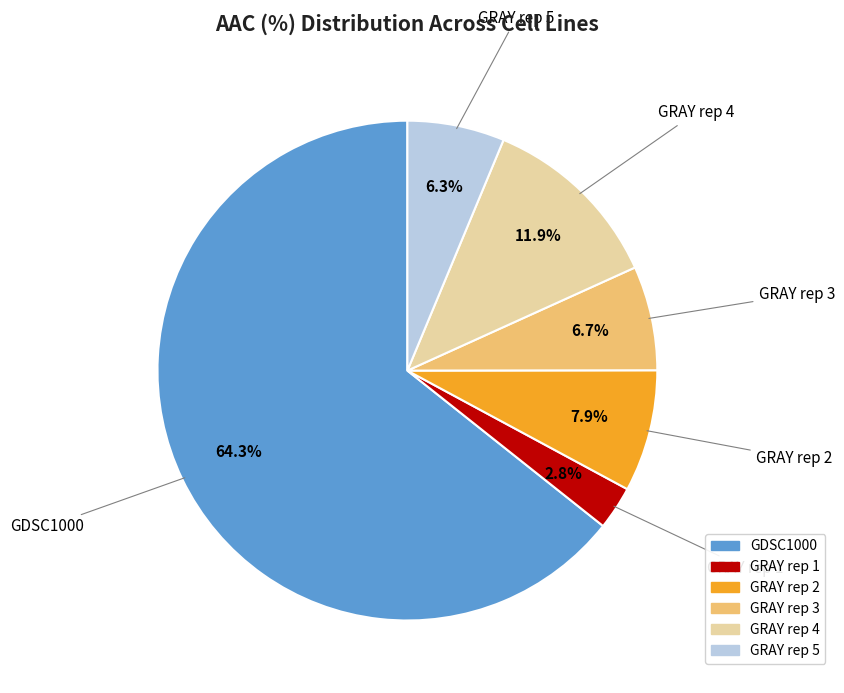

Do GRAY rep 4 and GRAY rep 2 together represent more than half of the pie?

No